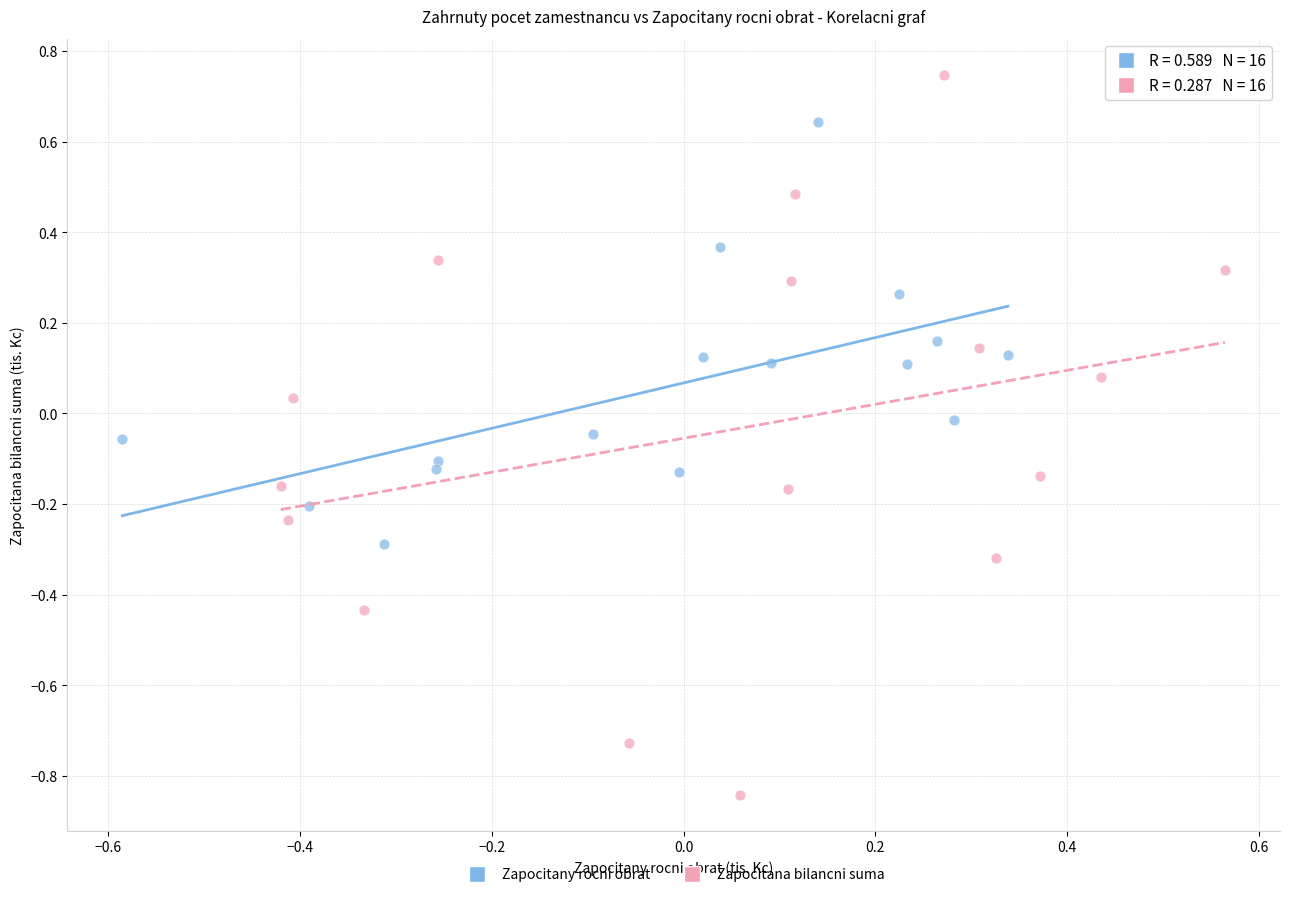

Which series has the largest Y range (max minus min)?

Zapocitana bilancni suma